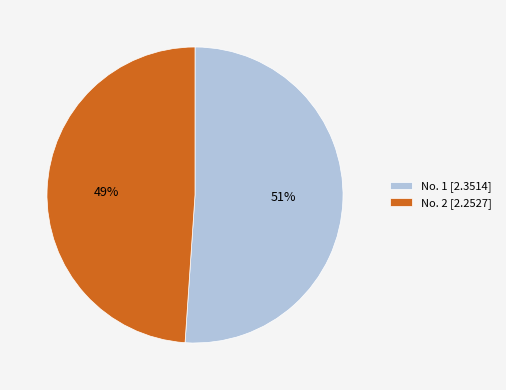

The No. 2 [2.2527] slice represents 49% of the pie. True or false?

True